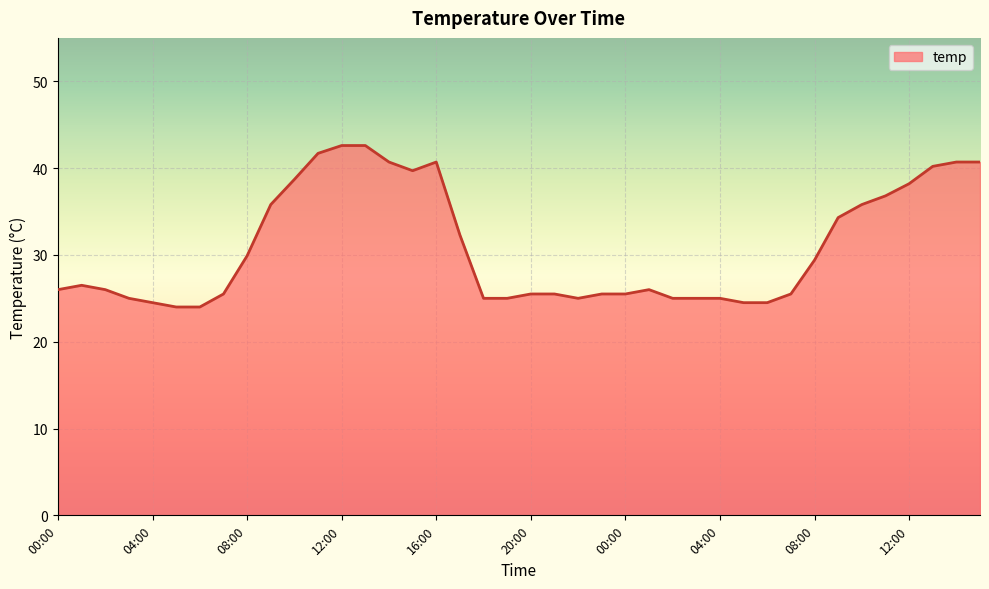

What is the smallest value displayed?

24.0